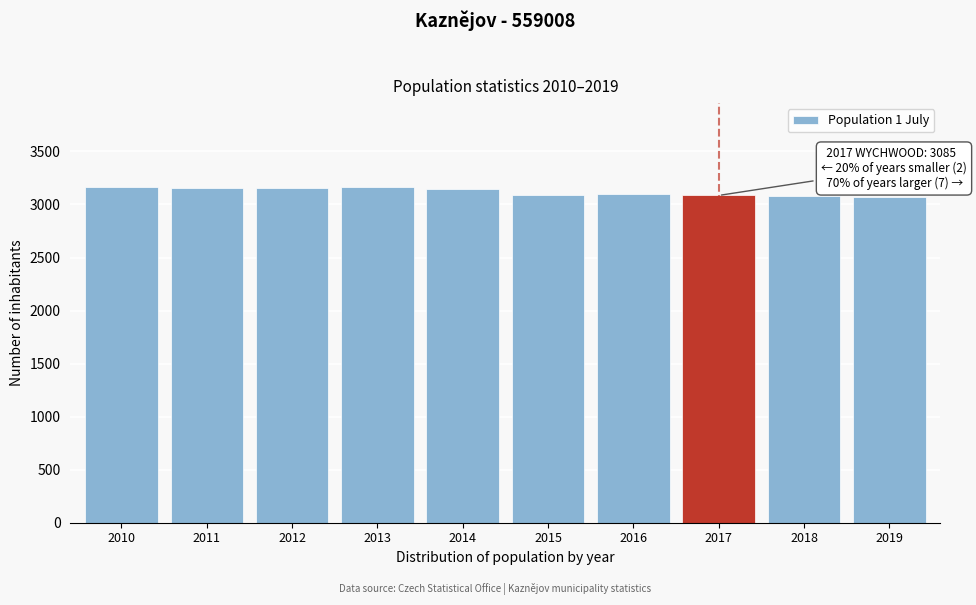

What is the change in value from 2012 to 2019?

-85